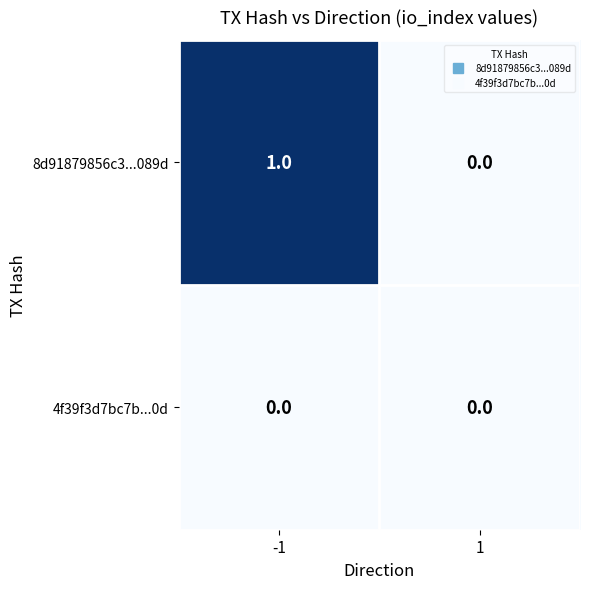

Reading left to right, what are all the values shown in this chart?

8d91879856c3...089d: -1=1	1=0
4f39f3d7bc7b...0d: -1=0	1=0